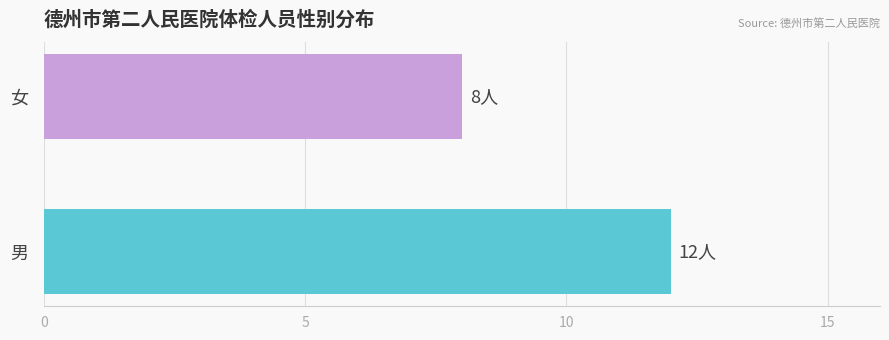

What is the minimum value shown in the chart?

8